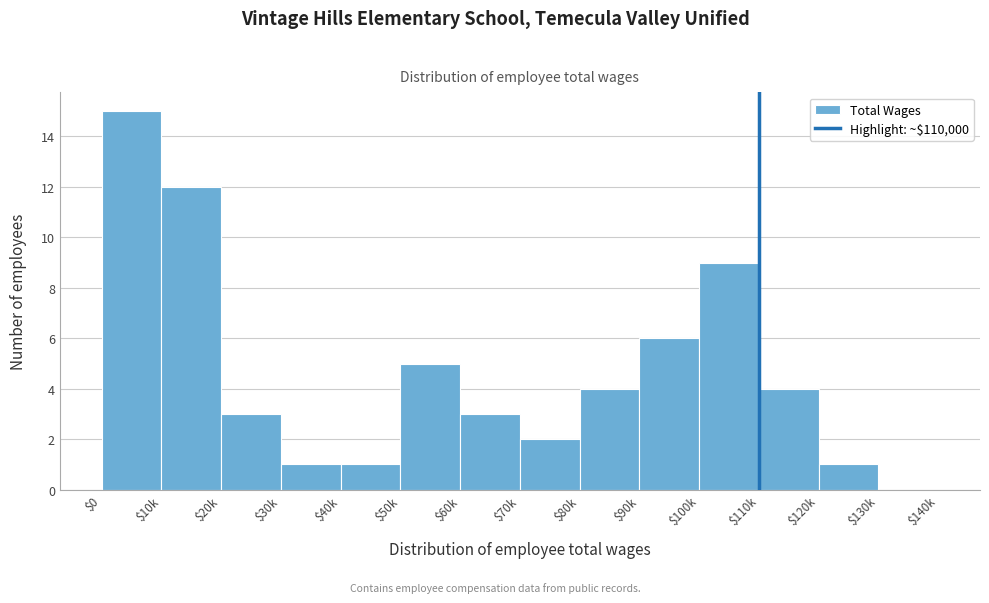

The chart shows a value of 6 at $130k. True or false?

False